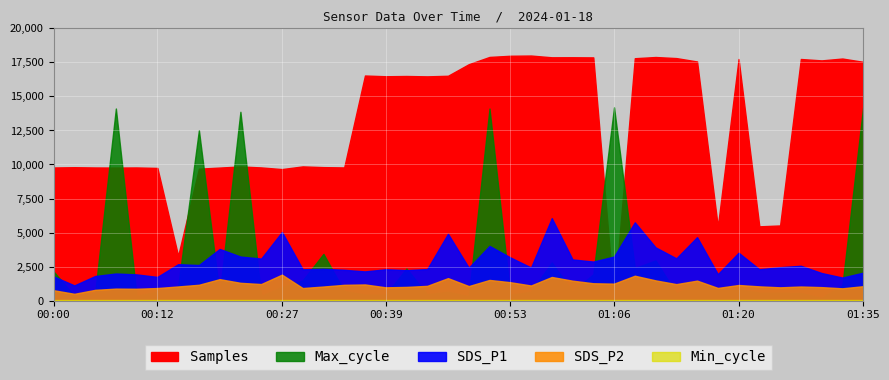

Which series has the widest spread of values?

Samples